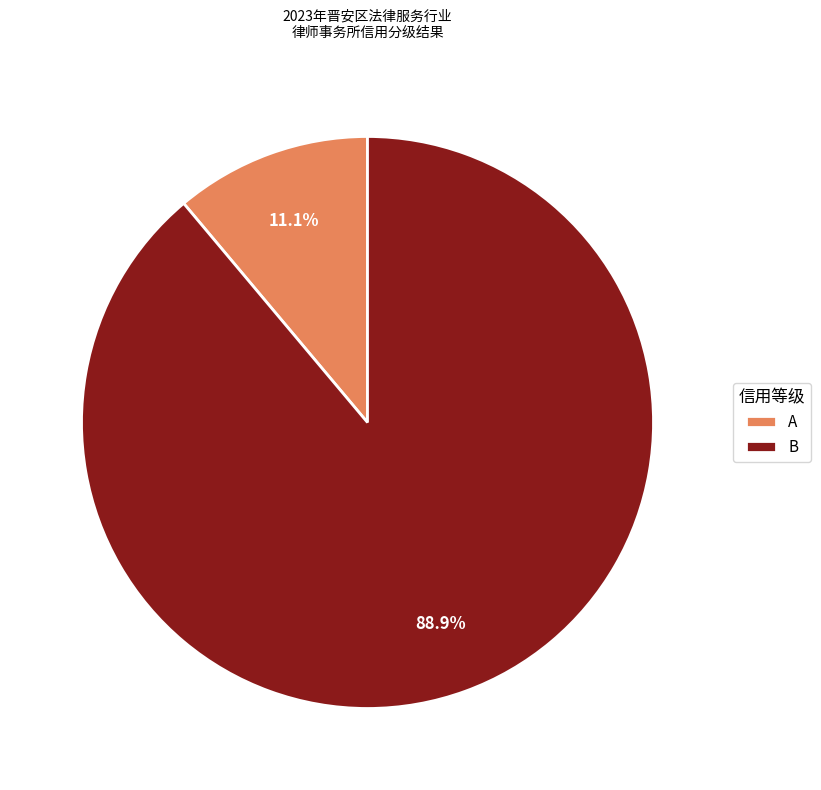

What percentage is the B slice, to the nearest percent?

89%